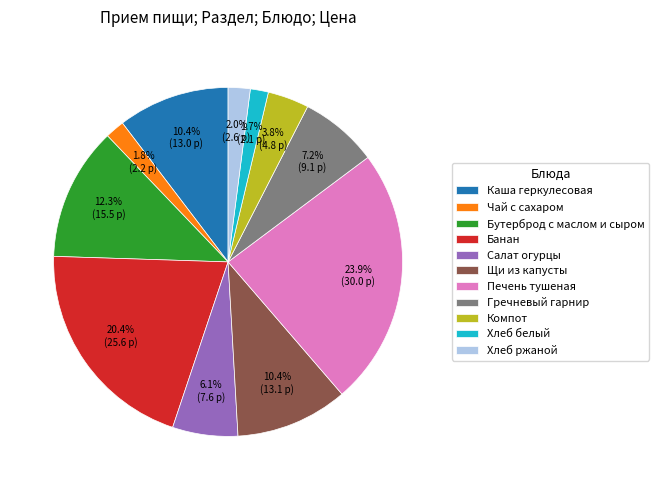

Does Печень тушеная represent more than half of the total?

No